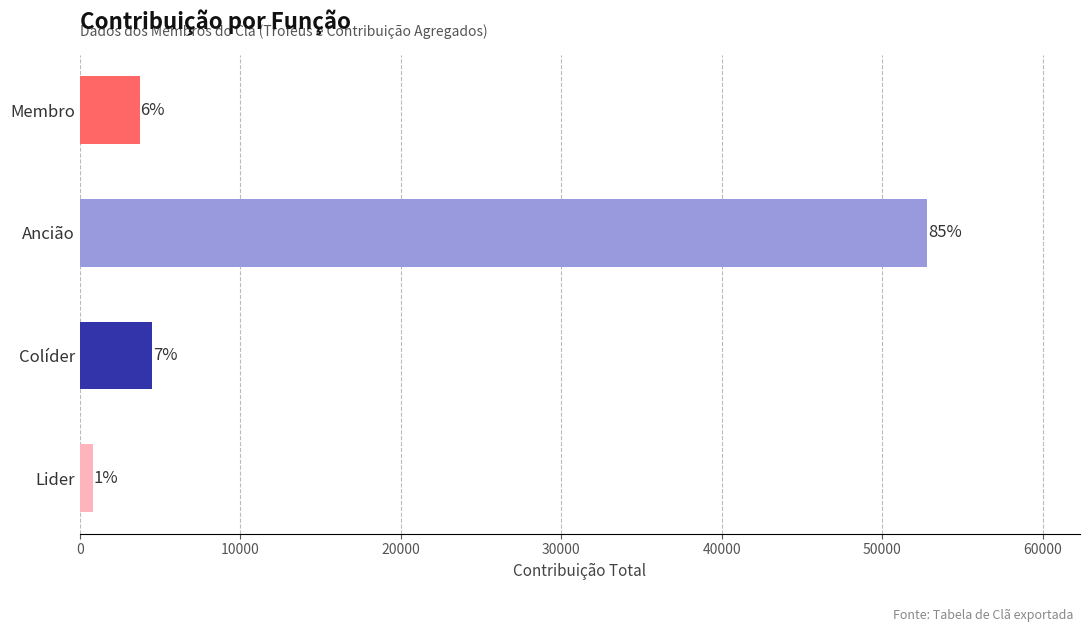

How many bars are there in total?

4